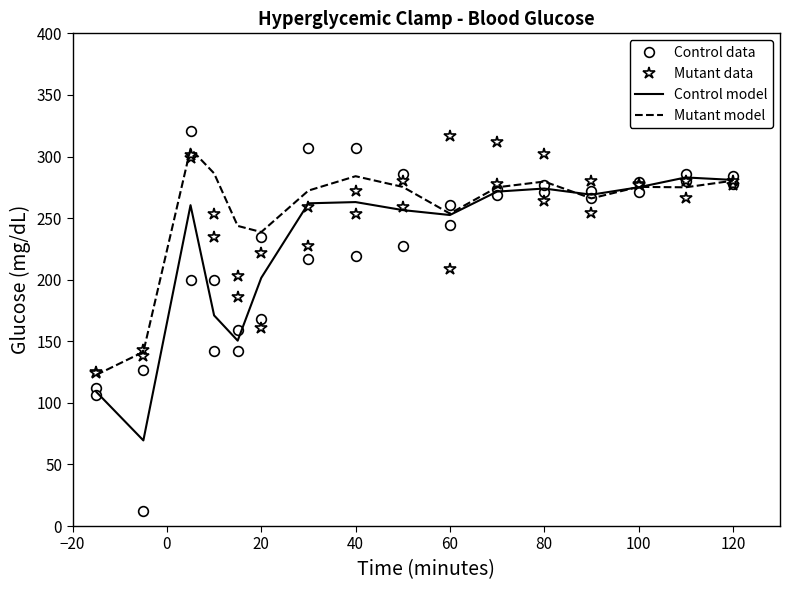

True or false: Control model has a value of 89.2 at 80.

False